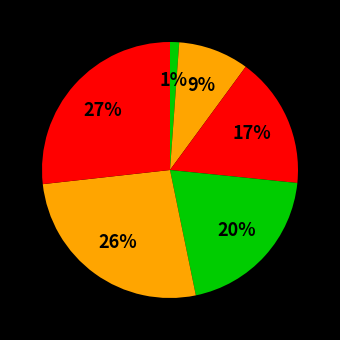

How many segments does this pie chart have?

6